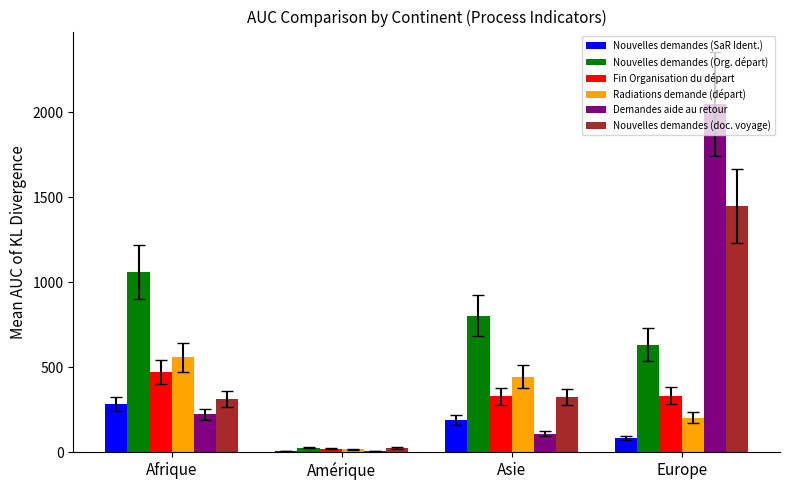

How many distinct data groups are displayed?

6